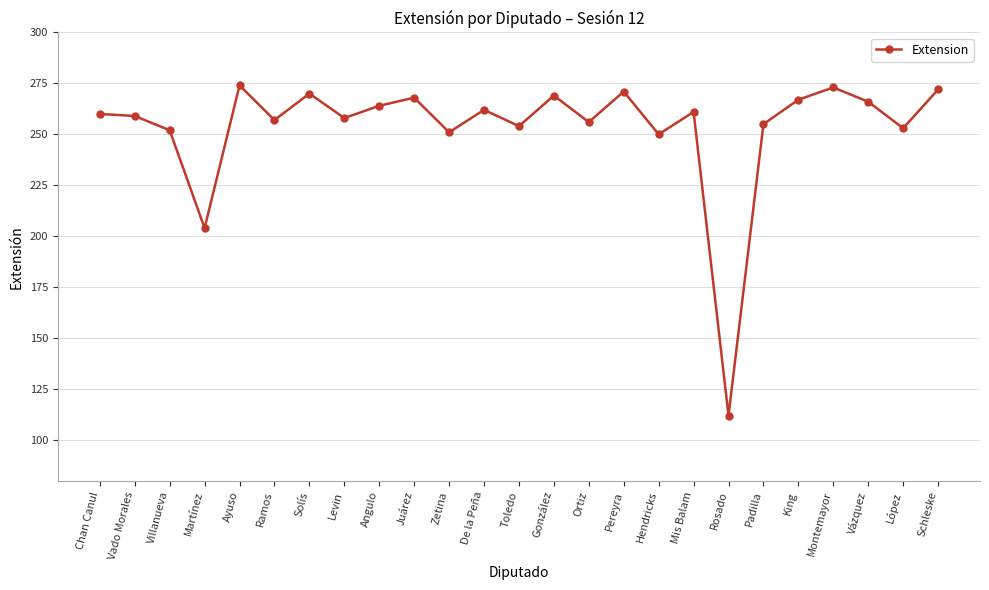

What is the average value?

254